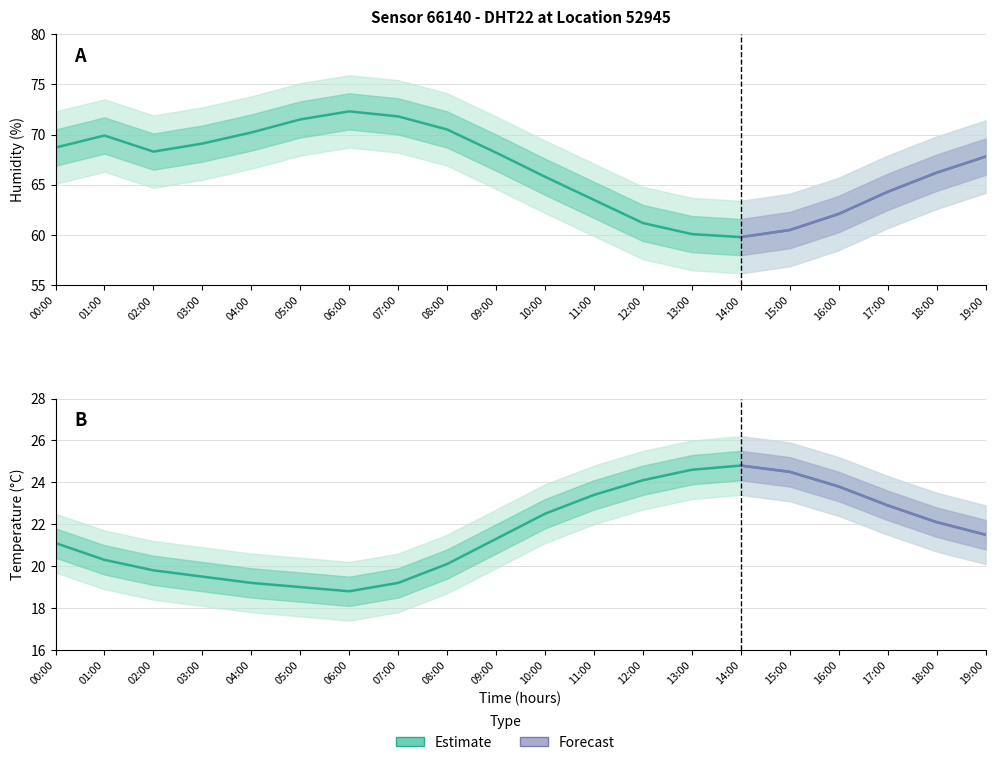

True or false: temperature and humidity cross at least once.

False